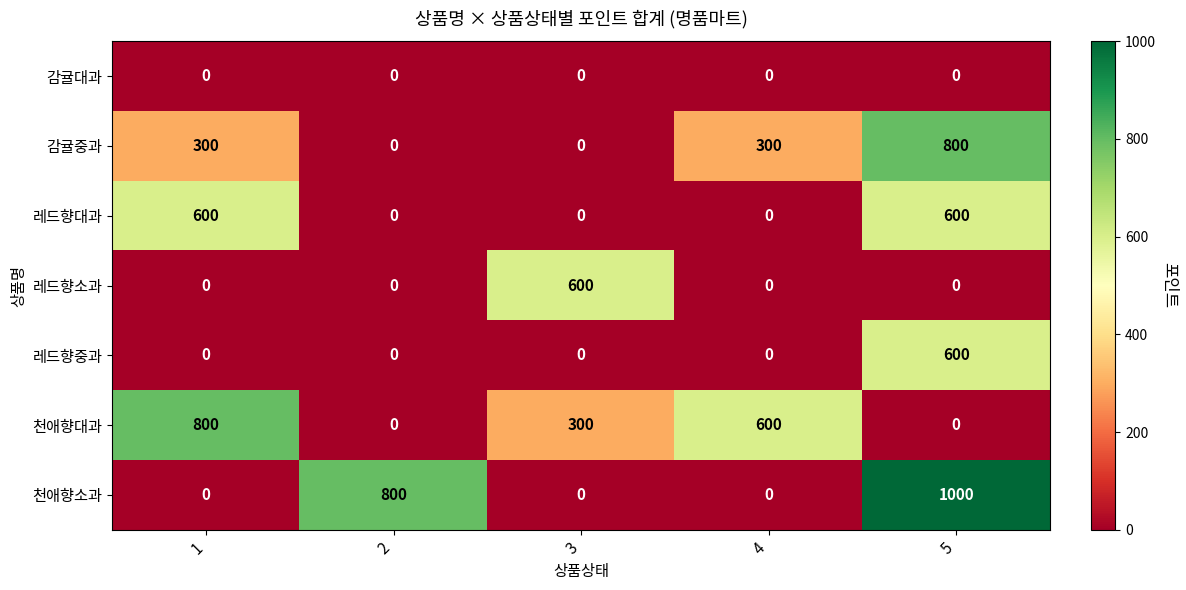

What is the difference between the 천애향소과 values at 2 and 4?

800